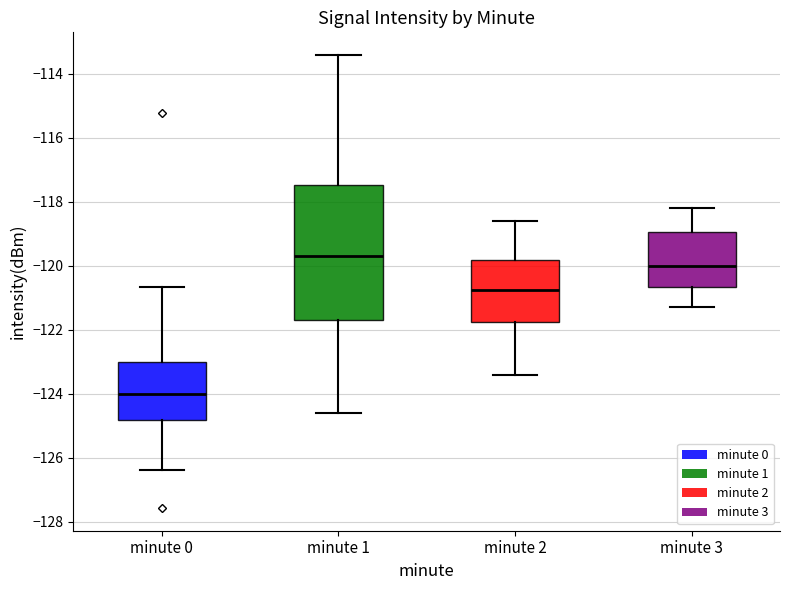

Where does the median line of the box for minute 1 sit on the y-axis? The values are not printed on the chart, so give them approximately, as read against the axis.

-119.6